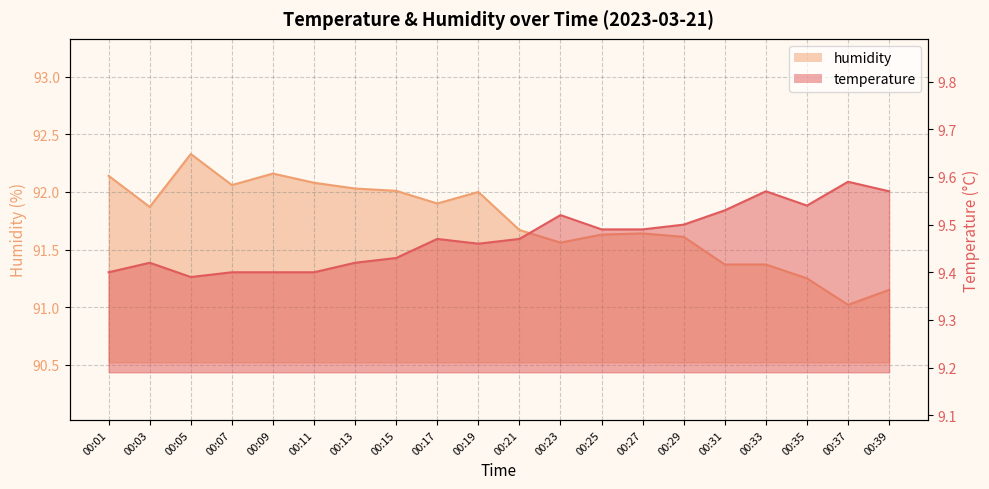

Which series has the largest total across all categories?

humidity